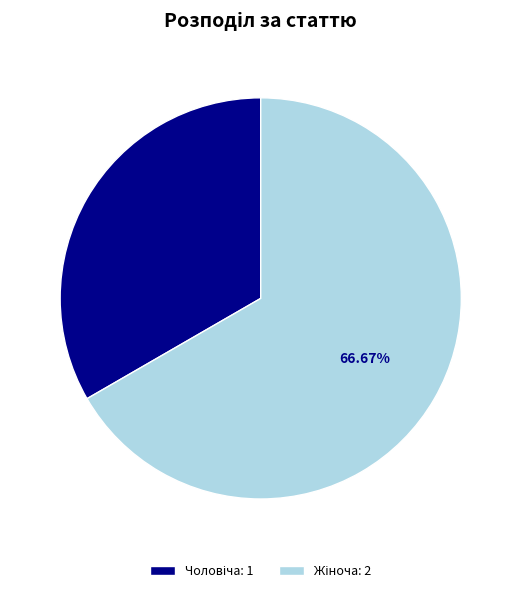

Does any single category account for the majority?

Yes